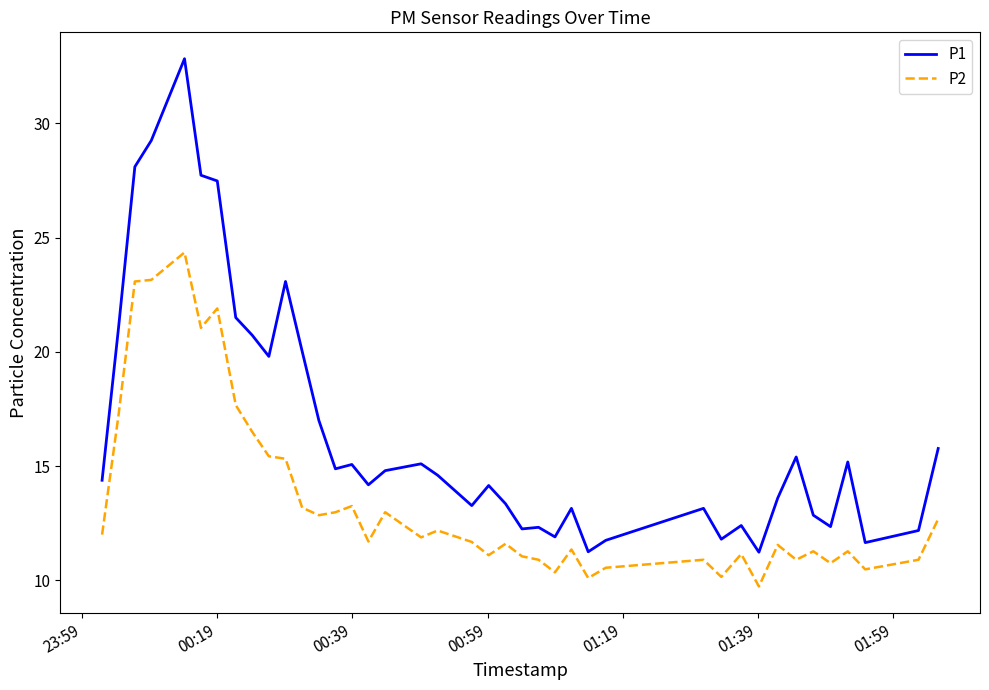

Which series has the widest spread of values?

P1